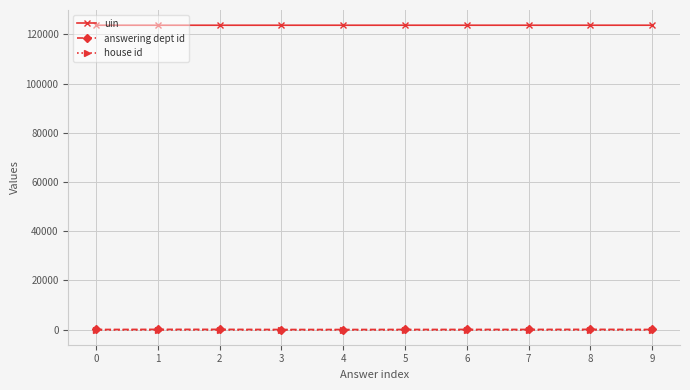

Which series has the widest spread of values?

answering dept id